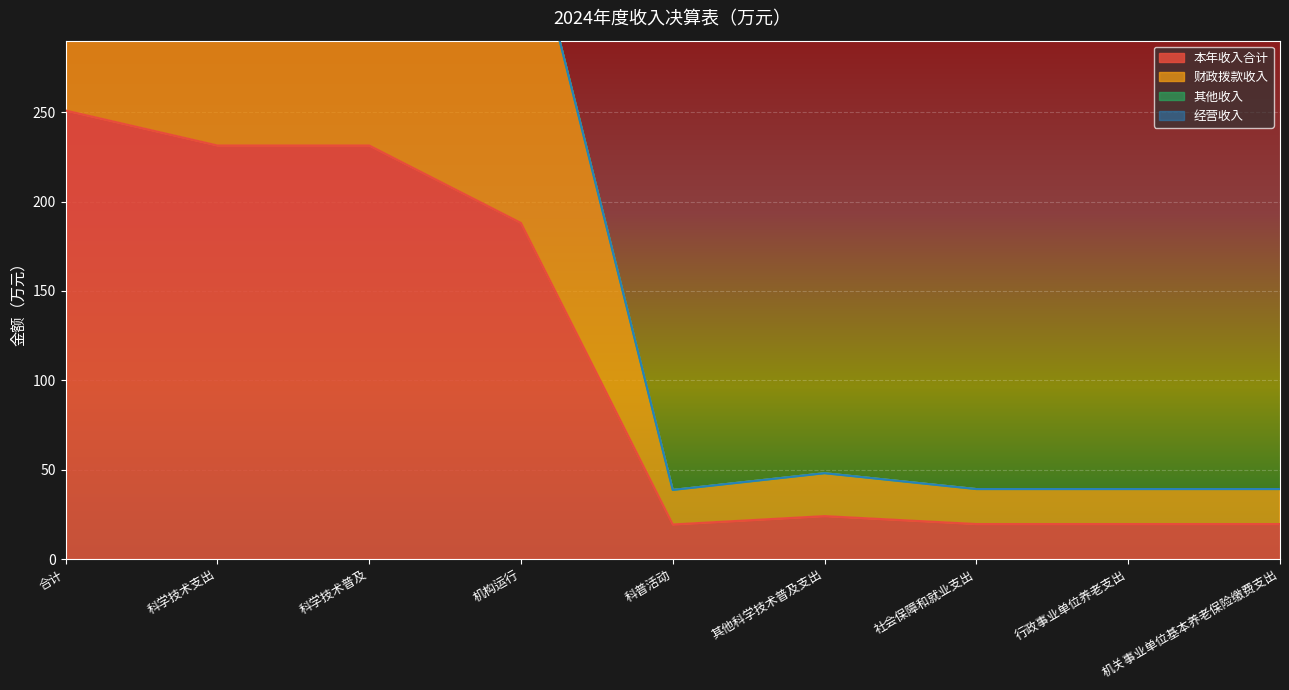

The value of 本年收入合计 at 机构运行 is 188.0. True or false?

True